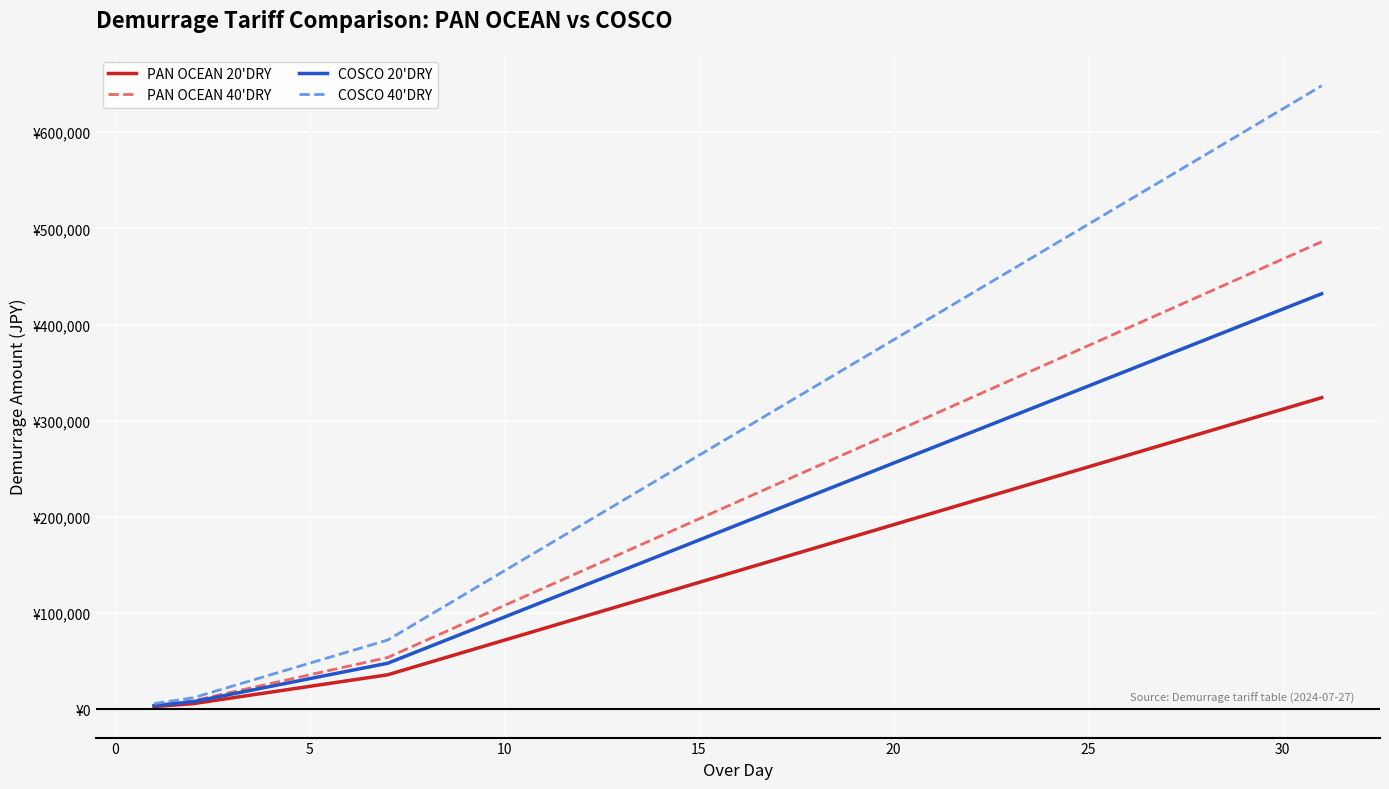

Reading right to left, list all the values displayed in this chart.

PAN OCEAN 20'DRY: 324000	312000	300000	288000	276000	264000	252000	240000	228000	216000	204000	192000	180000	168000	156000	144000	132000	120000	108000	96000	84000	72000	60000	48000	36000	30000	24000	18000	12000	6000	3000
PAN OCEAN 40'DRY: 486000	468000	450000	432000	414000	396000	378000	360000	342000	324000	306000	288000	270000	252000	234000	216000	198000	180000	162000	144000	126000	108000	90000	72000	54000	45000	36000	27000	18000	9000	4500
COSCO 20'DRY: 432000	416000	400000	384000	368000	352000	336000	320000	304000	288000	272000	256000	240000	224000	208000	192000	176000	160000	144000	128000	112000	96000	80000	64000	48000	40000	32000	24000	16000	8000	4000
COSCO 40'DRY: 648100	624100	600100	576100	552100	528100	504100	480100	456100	432100	408100	384100	360100	336100	312100	288100	264100	240100	216100	192100	168100	144100	120100	96100	72100	60100	48100	36100	24100	12100	6050